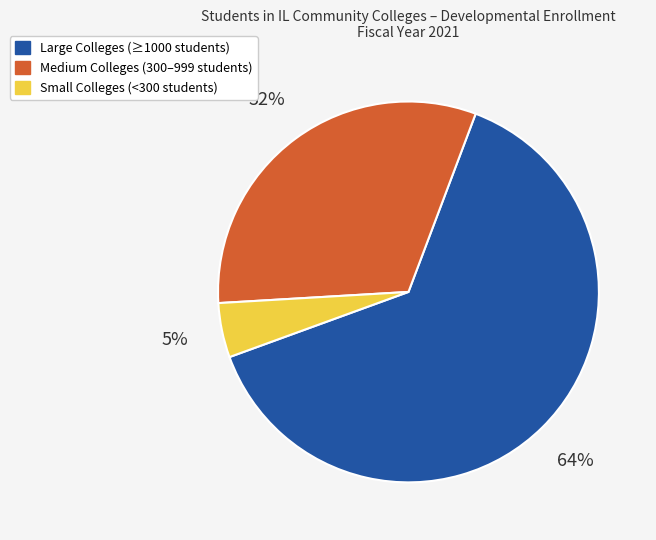

To the nearest percent, what is the average slice percentage?

33%